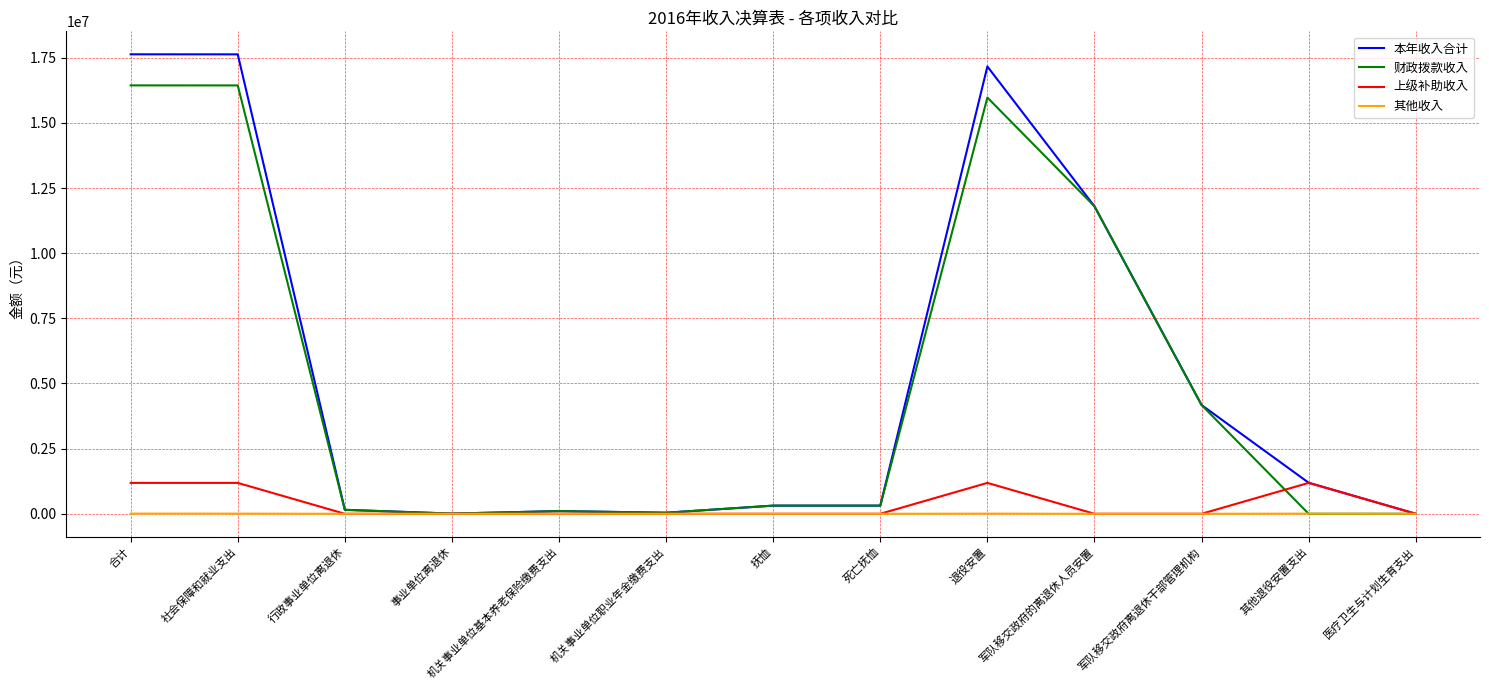

Is the value of 其他收入 at 事业单位离退休 greater than the value of 本年收入合计 at 合计?

No